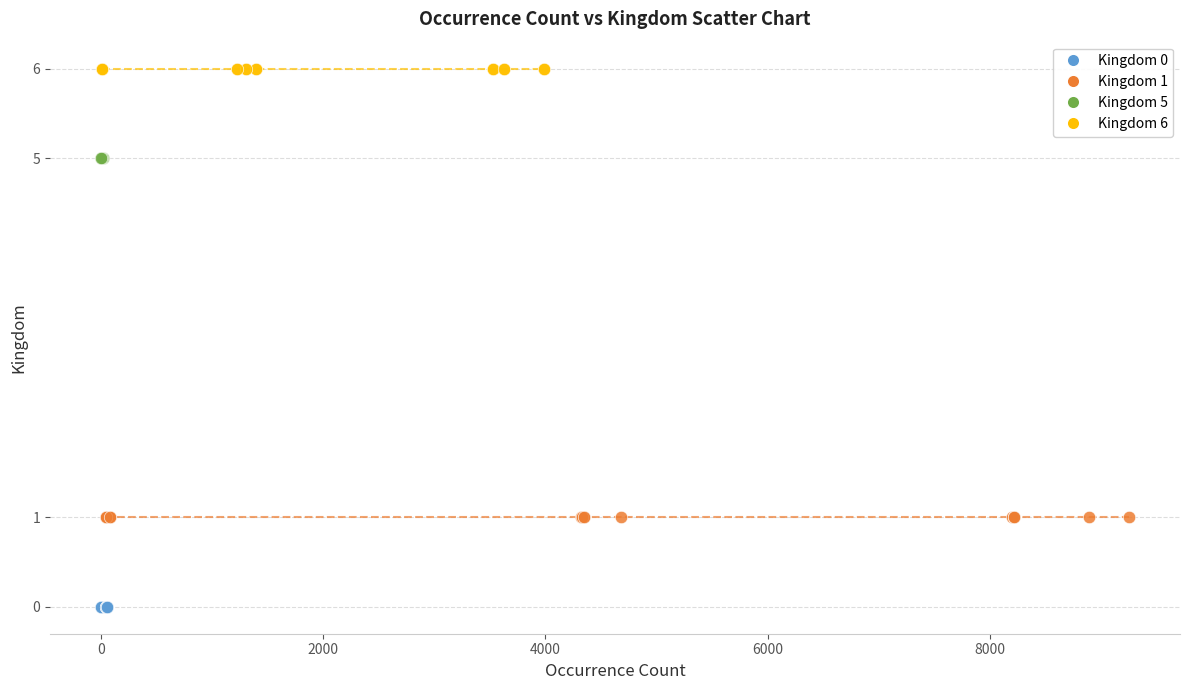

Which series contains the highest Y value?

Kingdom 6